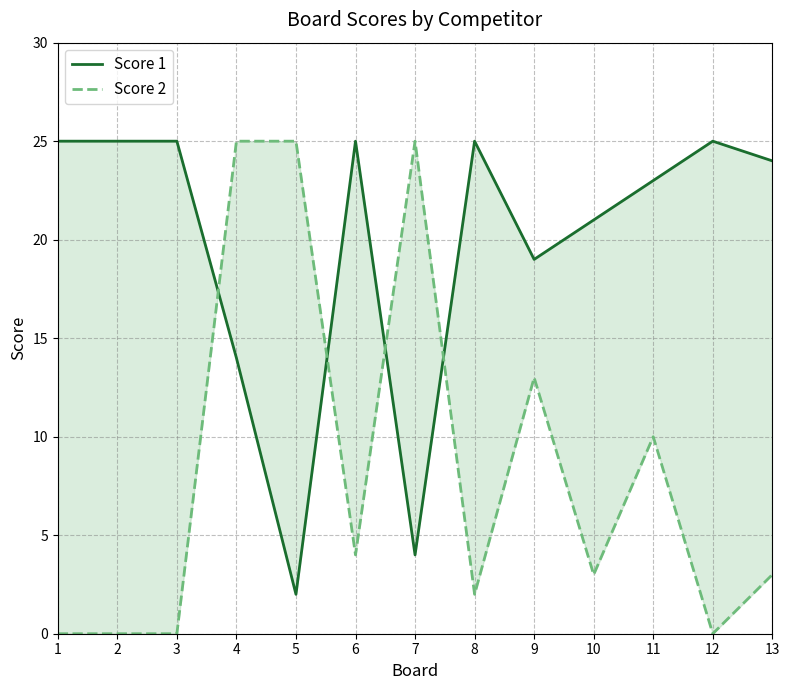

At 5, list the series in order from largest to smallest.

Score 2, Score 1